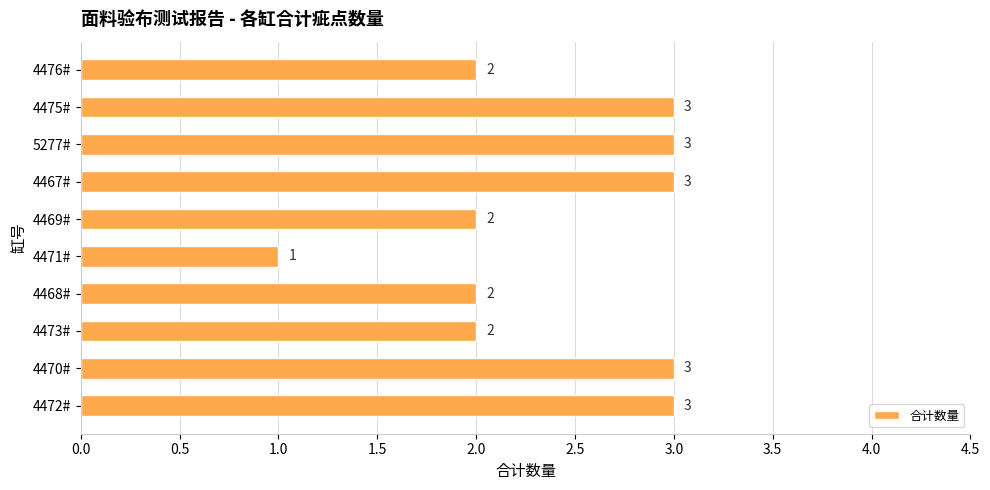

What is the change in value from 4471# to 4476#?

+1